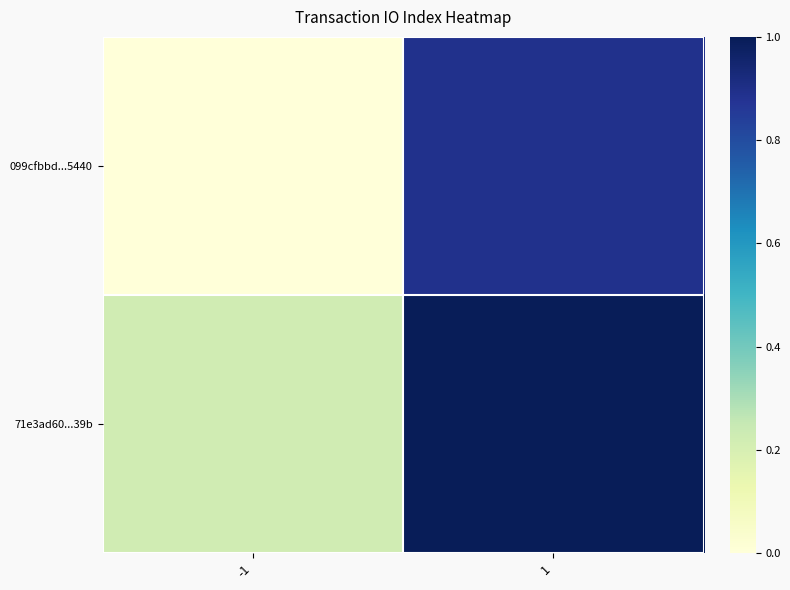

Which series has the widest spread of values?

099cfbbd...5440